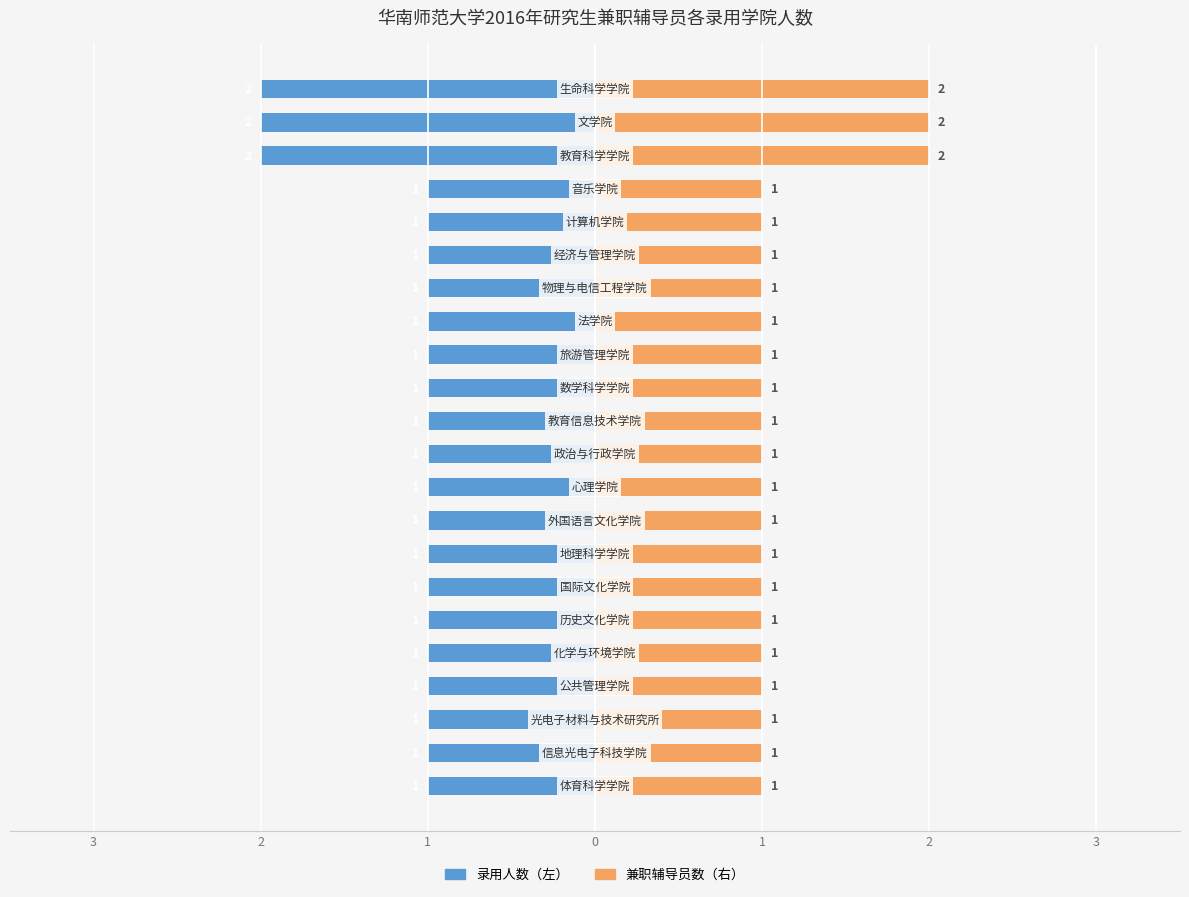

How many 兼职辅导员数 values are between 1 and 2?

22